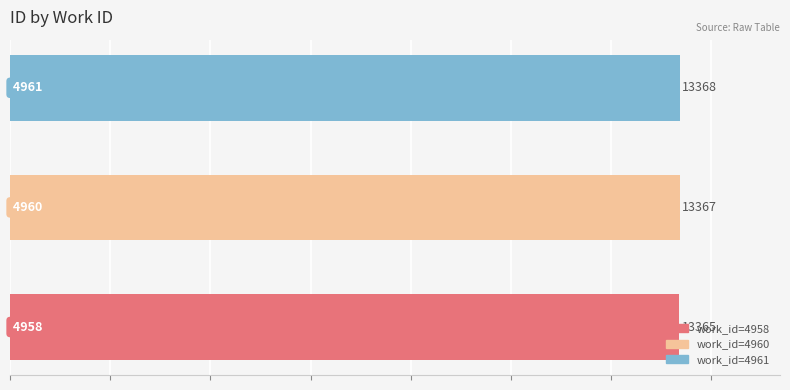

What is the smallest value displayed?

13365